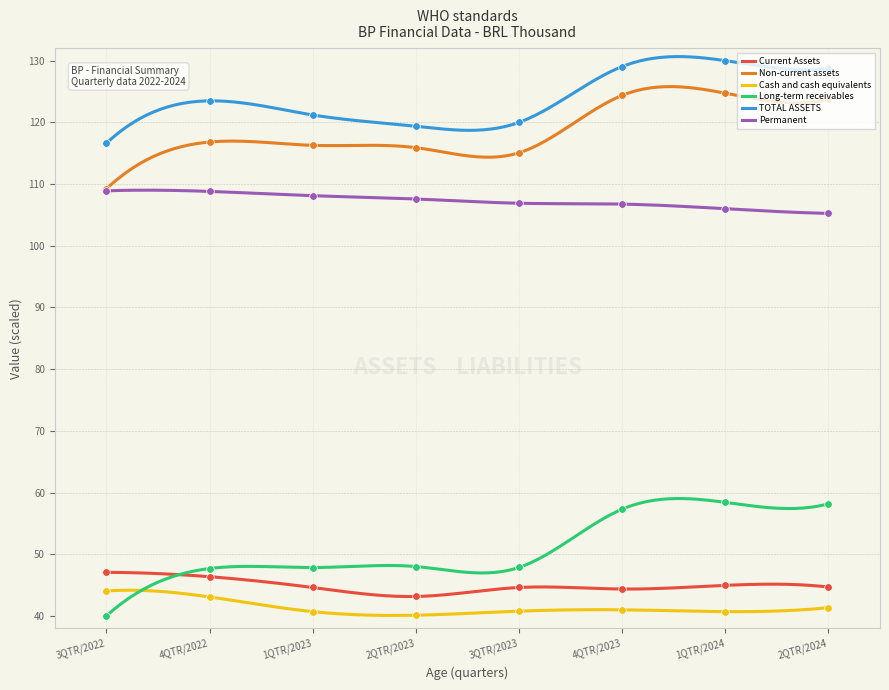

Is the value of Permanent at 3QTR/2022 greater than the value of Non-current assets at 3QTR/2022?

No